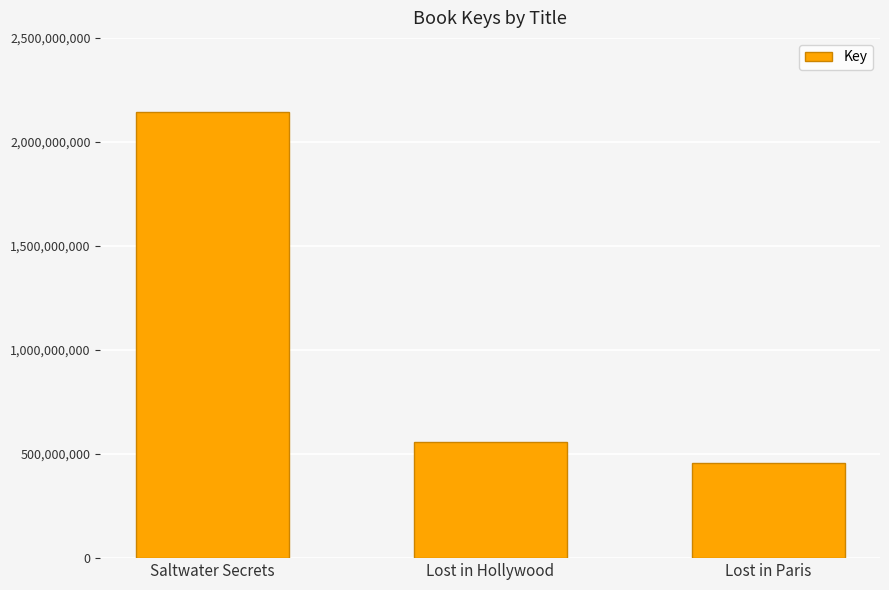

At which label is the value closest to 1300243433?

Lost in Hollywood